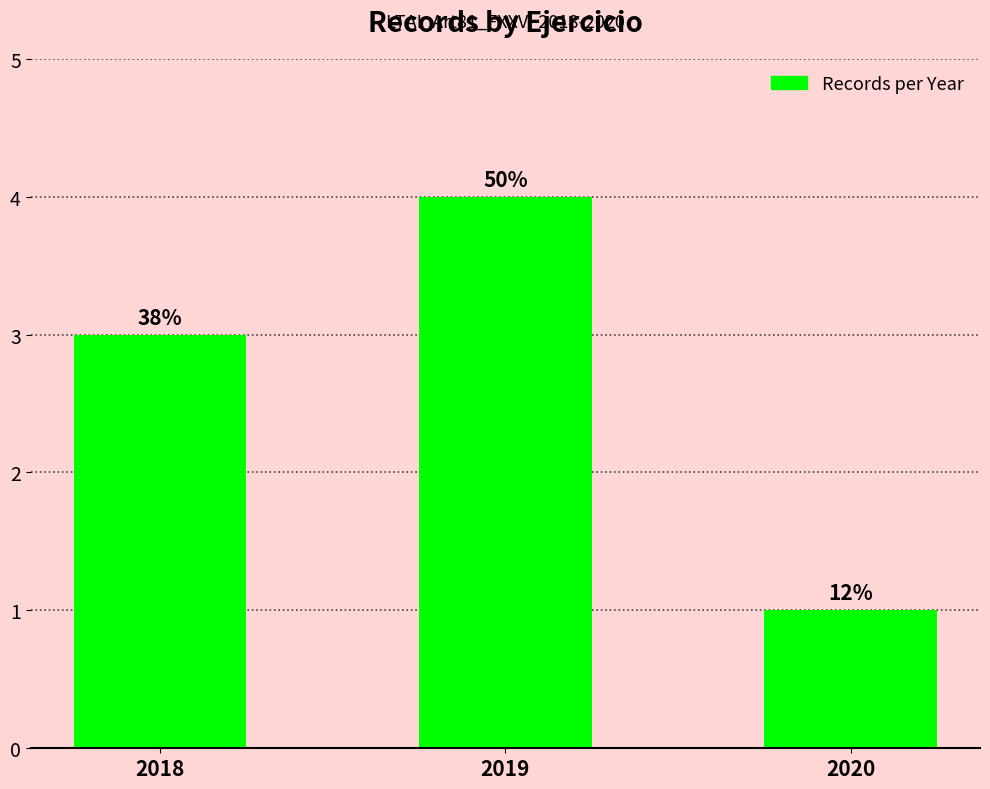

What is the difference between the values at 2019 and 2020?

3